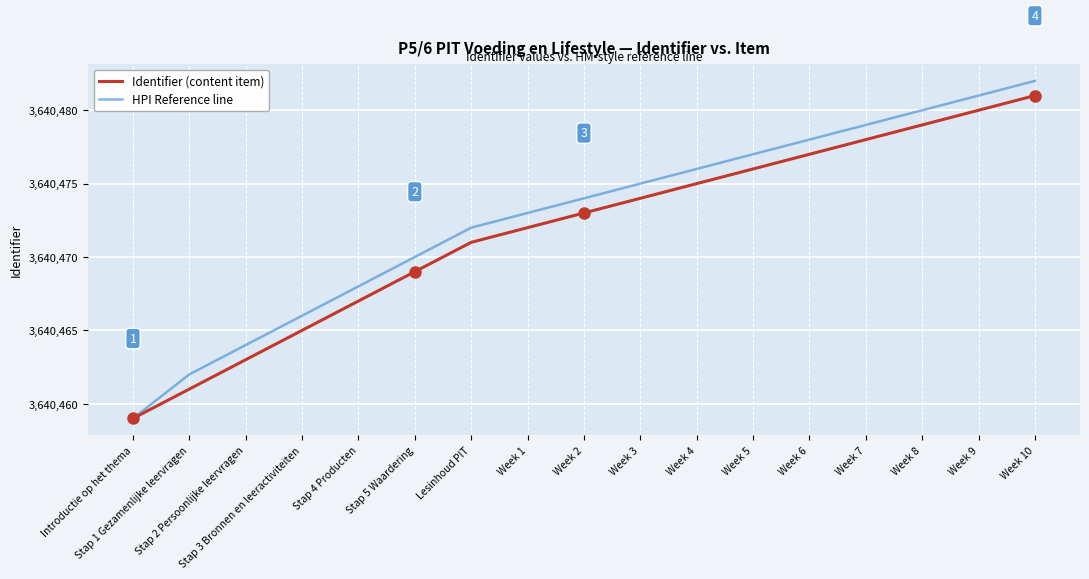

What is the difference between the maximum and minimum values in the HPI Reference line series?

23